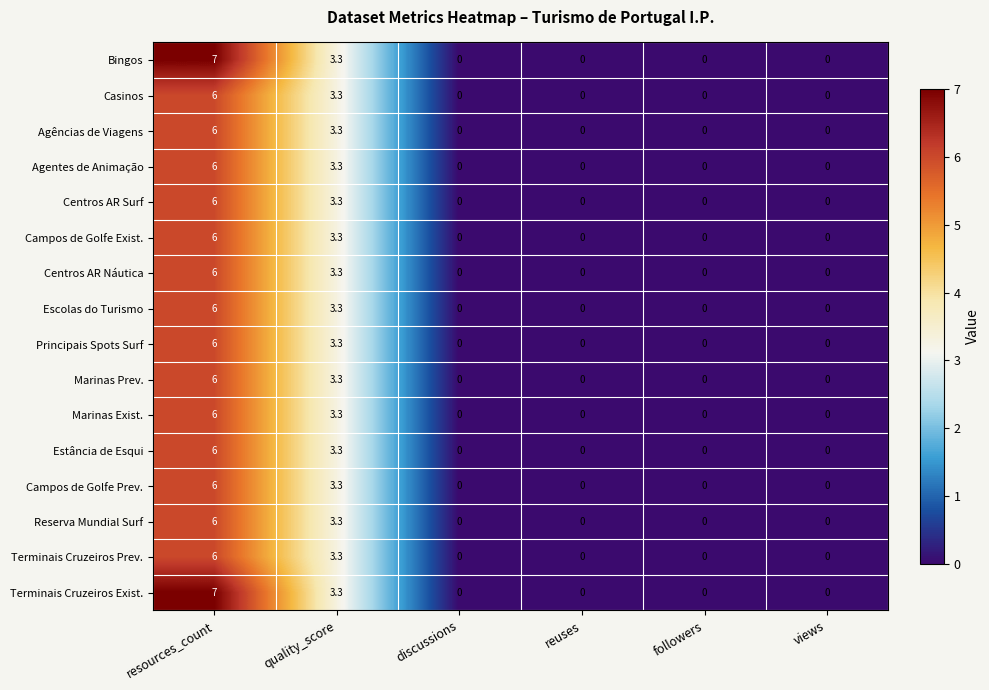

Where is Campos de Golfe Exist. nearest to the value 3?

quality_score